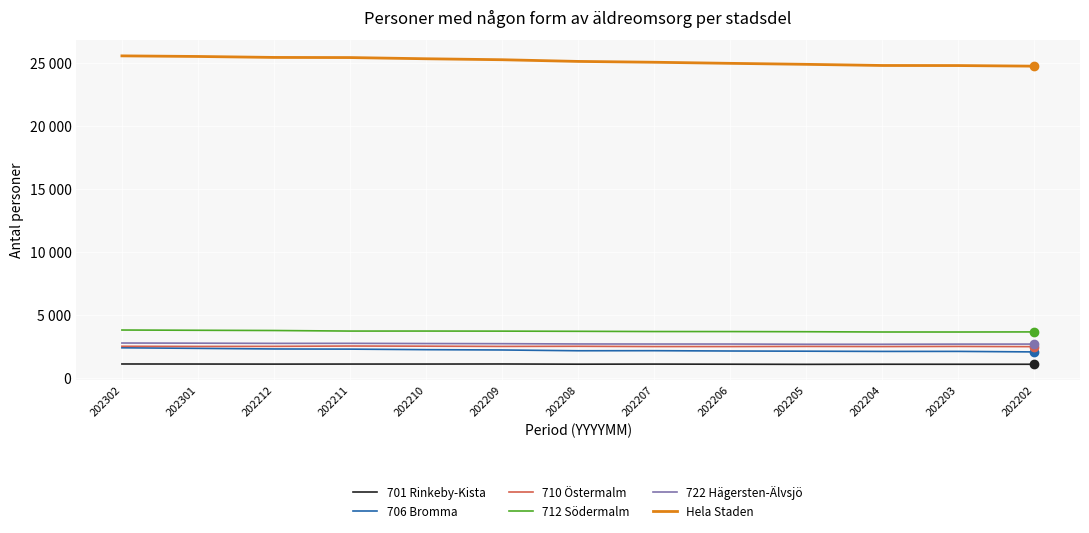

What are all the series names shown in the legend?

701 Rinkeby-Kista, 706 Bromma, 710 Östermalm, 712 Södermalm, 722 Hägersten-Älvsjö, Hela Staden